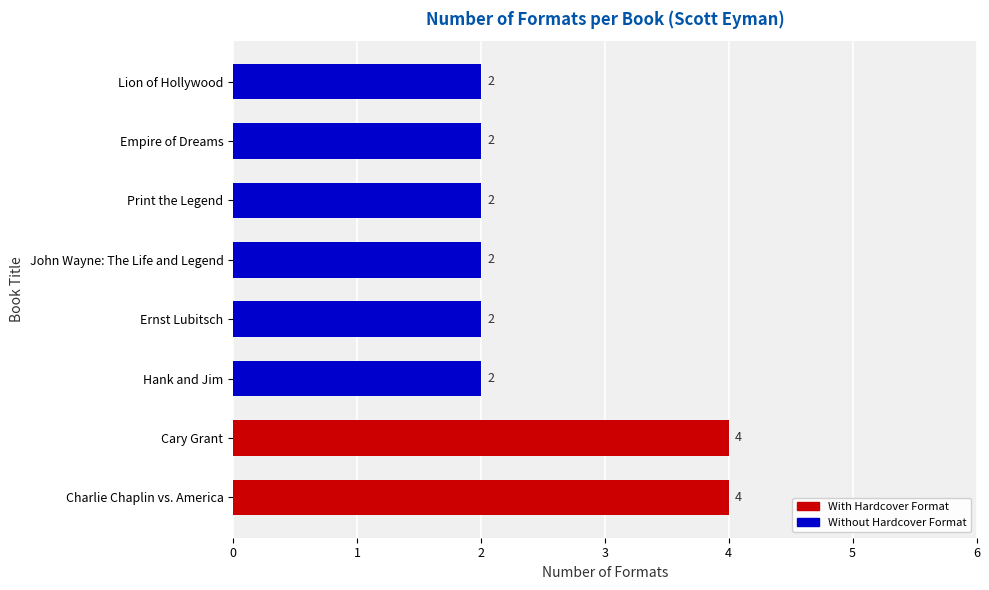

Reading bottom to top, what are all the values shown in this chart?

4	4	2	2	2	2	2	2